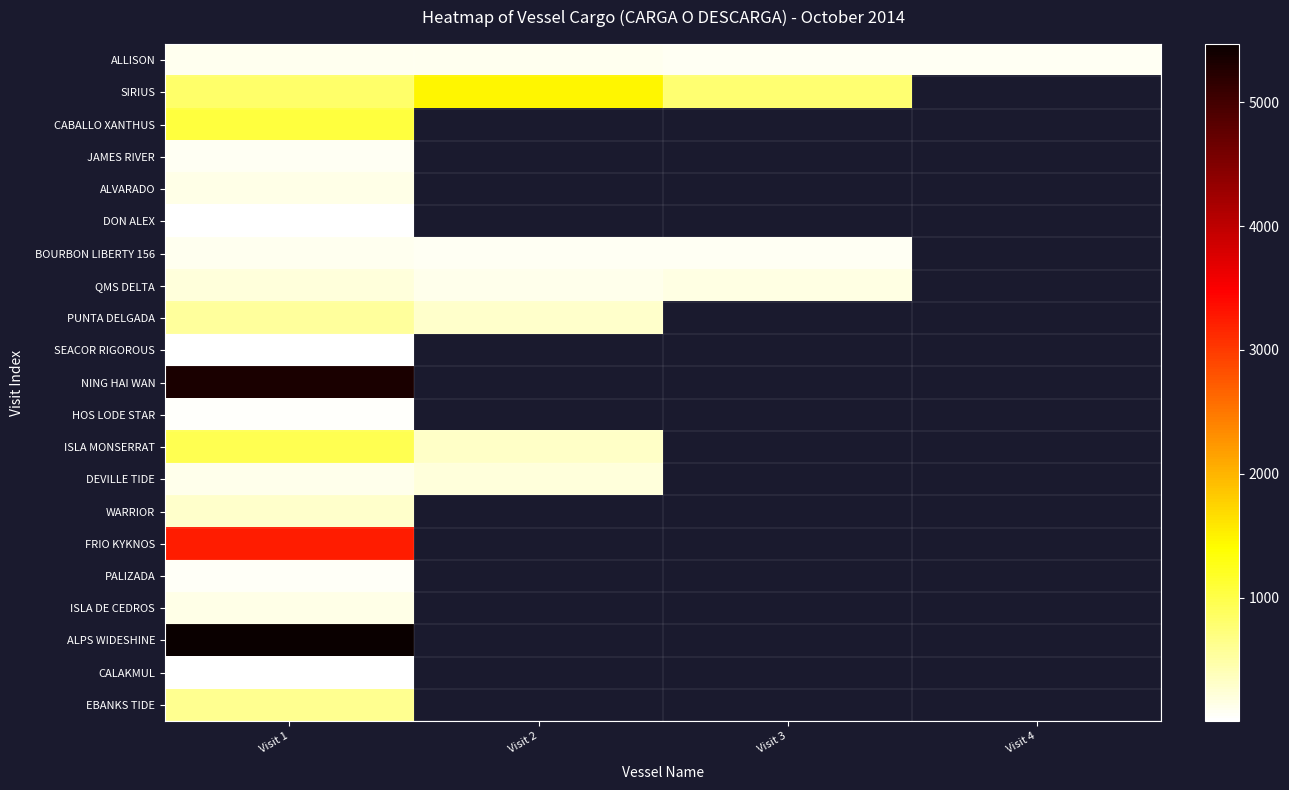

List the series in order of their peak value, lowest first.

SEACOR RIGOROUS, CALAKMUL, DON ALEX, HOS LODE STAR, PALIZADA, JAMES RIVER, ALLISON, BOURBON LIBERTY 156, ALVARADO, ISLA DE CEDROS, DEVILLE TIDE, QMS DELTA, WARRIOR, PUNTA DELGADA, EBANKS TIDE, ISLA MONSERRAT, CABALLO XANTHUS, SIRIUS, FRIO KYKNOS, NING HAI WAN, ALPS WIDESHINE